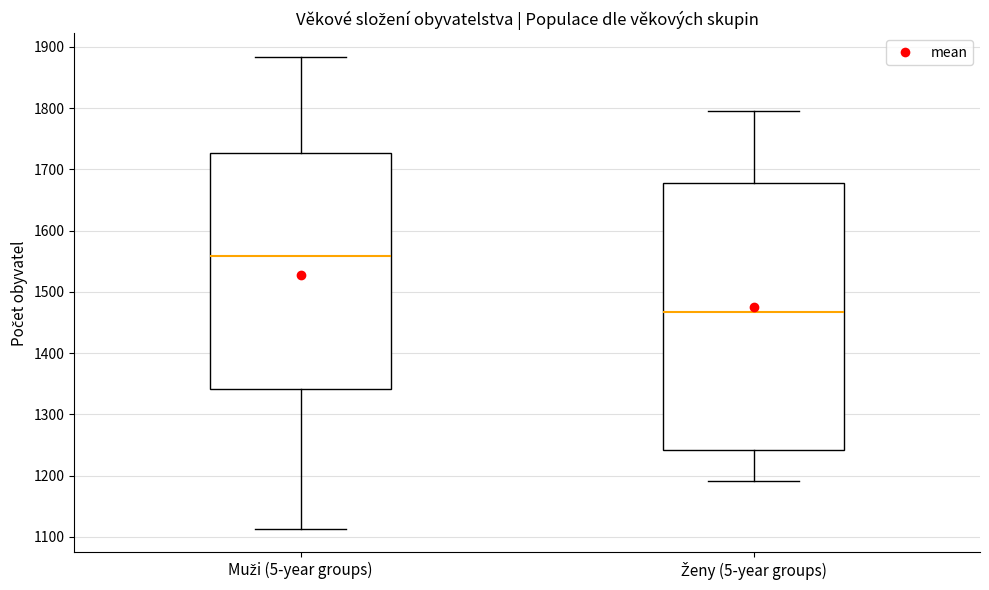

Which box has the highest median line?

Muži (5-year groups)